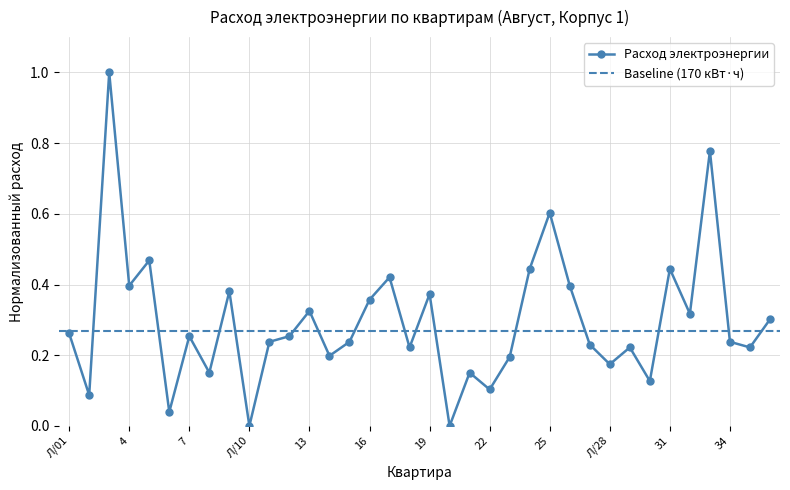

How many values exceed 0?

34